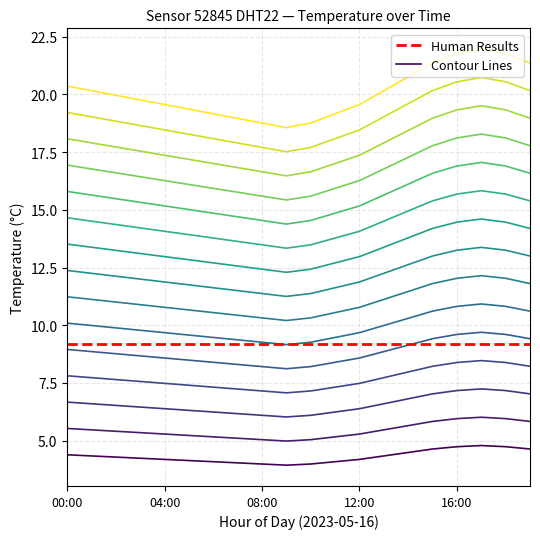

Does the chart display data point markers on the line(s)?

No